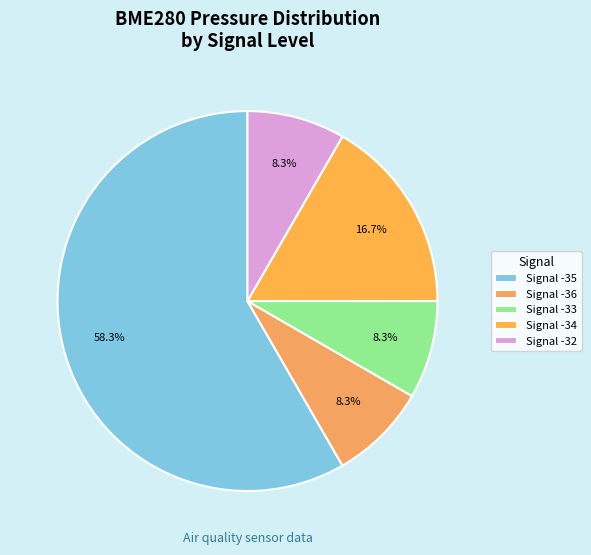

How many segments does this pie chart have?

5